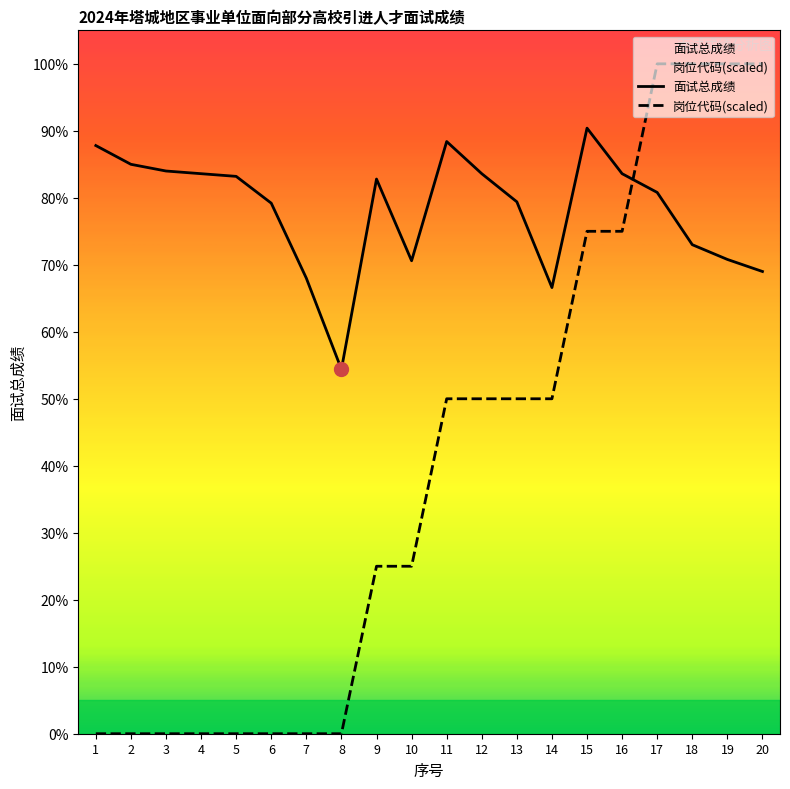

Is it true that 岗位代码(scaled) equals 25.0 at 10?

True